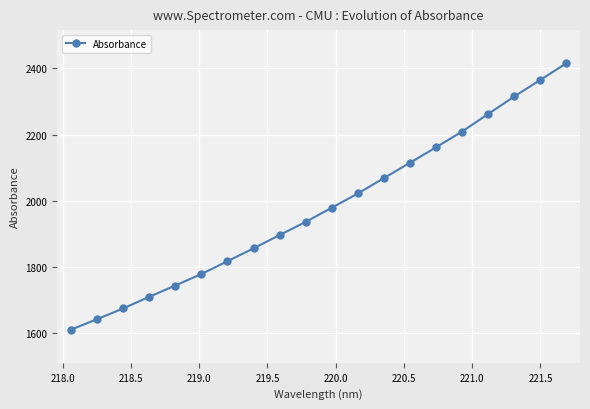

True or false: there are more than 2 points higher than both neighbors.

False